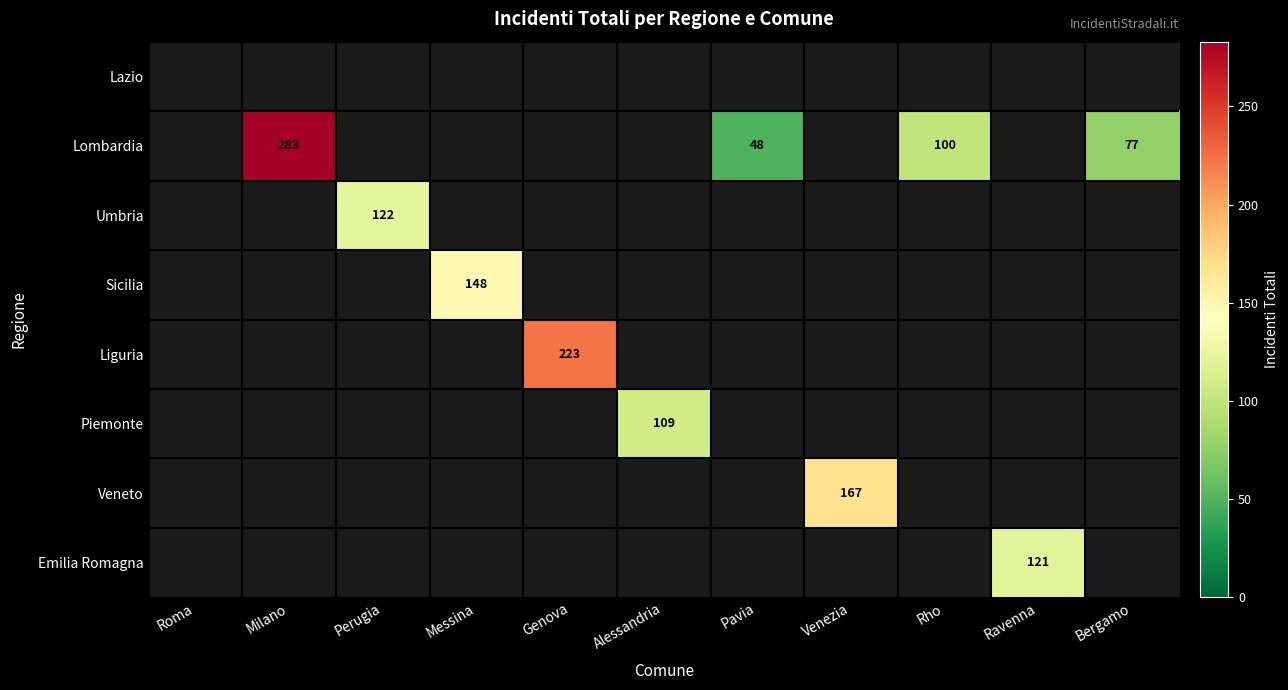

The value of Lombardia at Bergamo is 77. True or false?

True